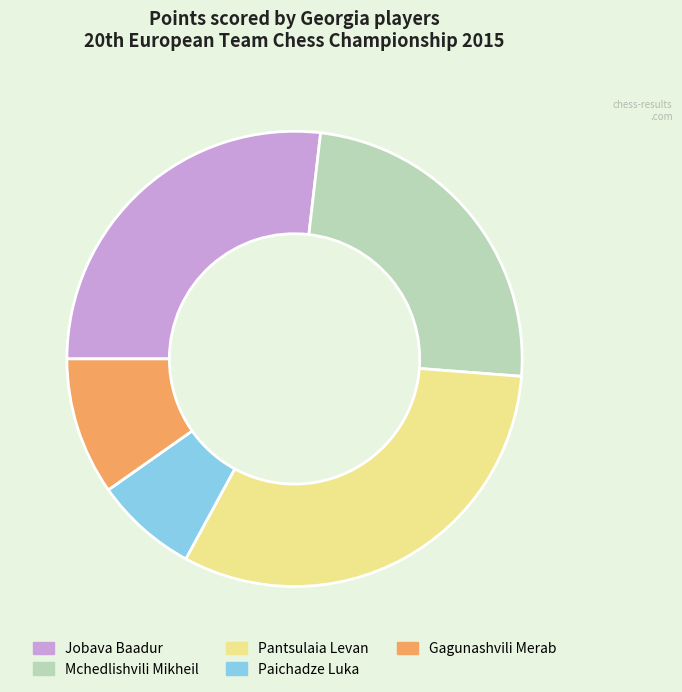

How many segments does this pie chart have?

5